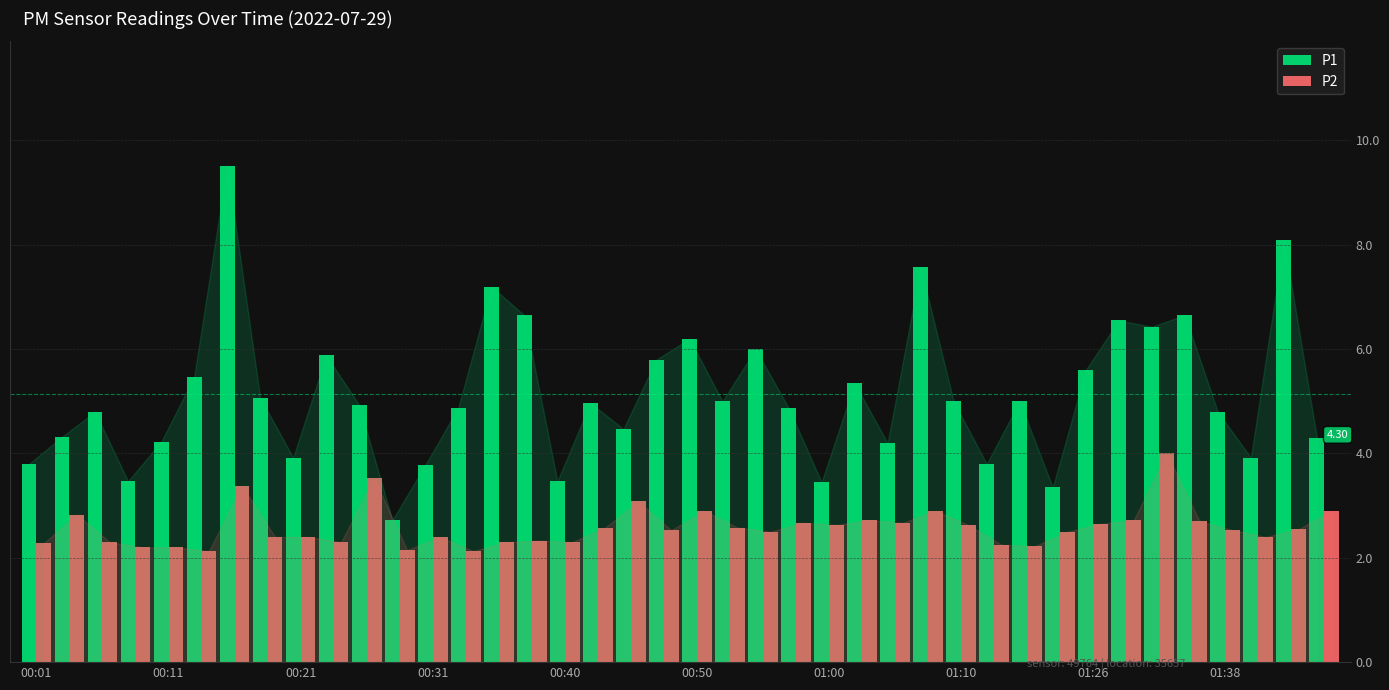

Rank the series by their maximum value, from lowest to highest.

P2, P1